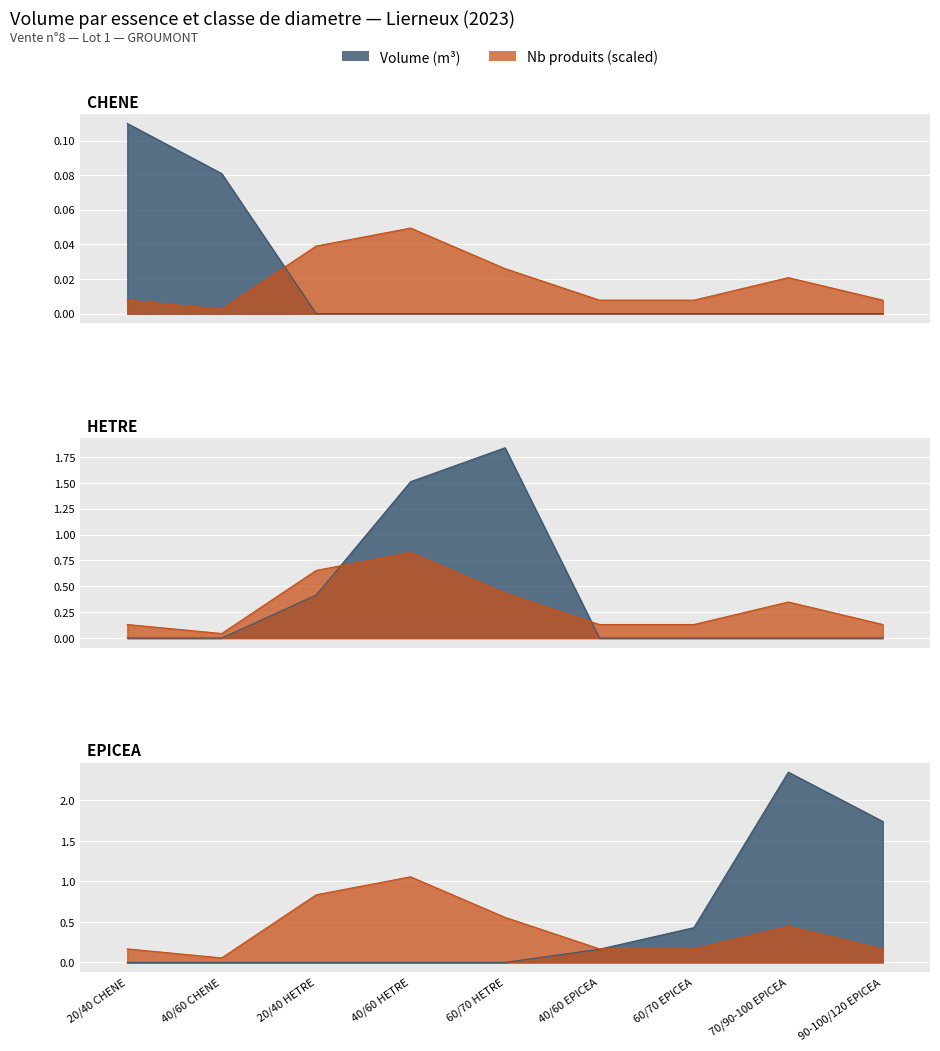

What is the average value of the EPICEA series?

0.5